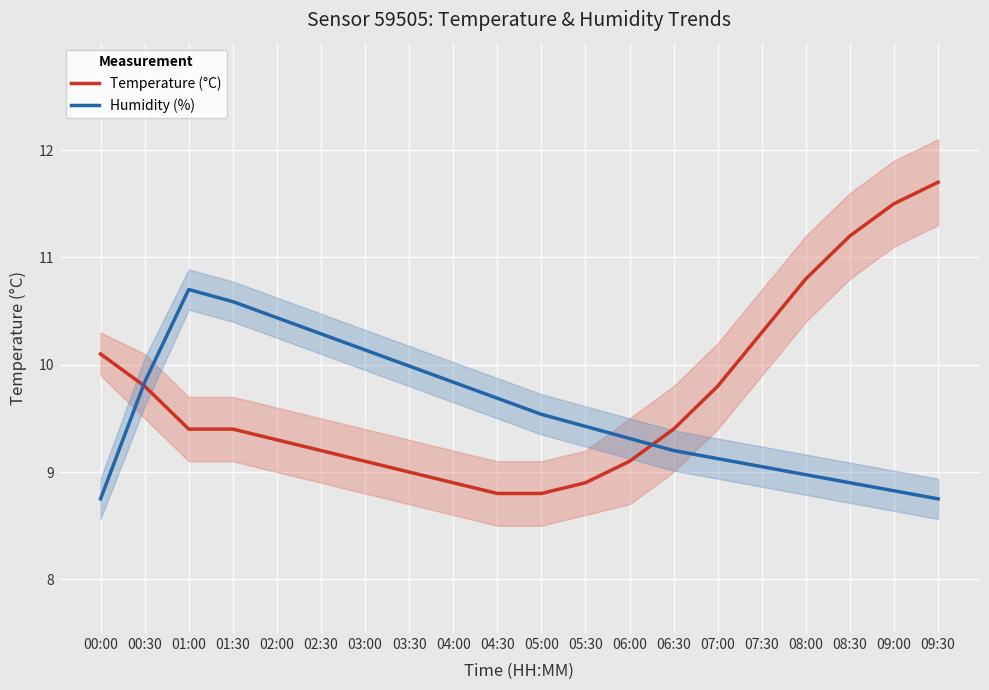

What is the lowest value of the Humidity (%) series?

8.8